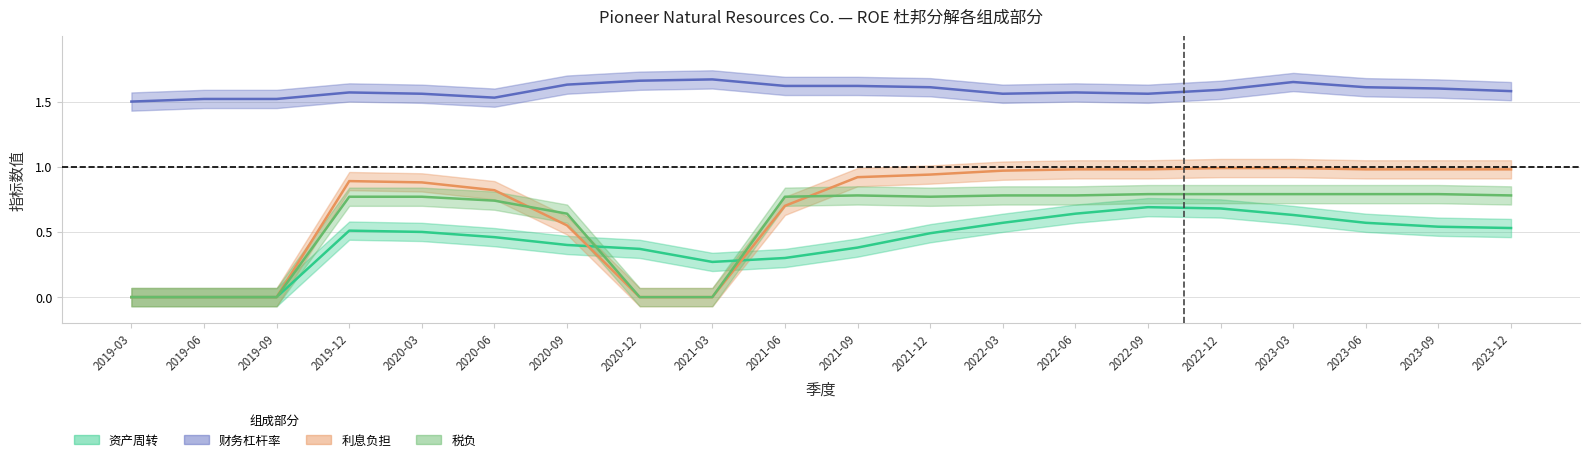

Which has a higher value, 2021-03 or 2020-09?

2020-09